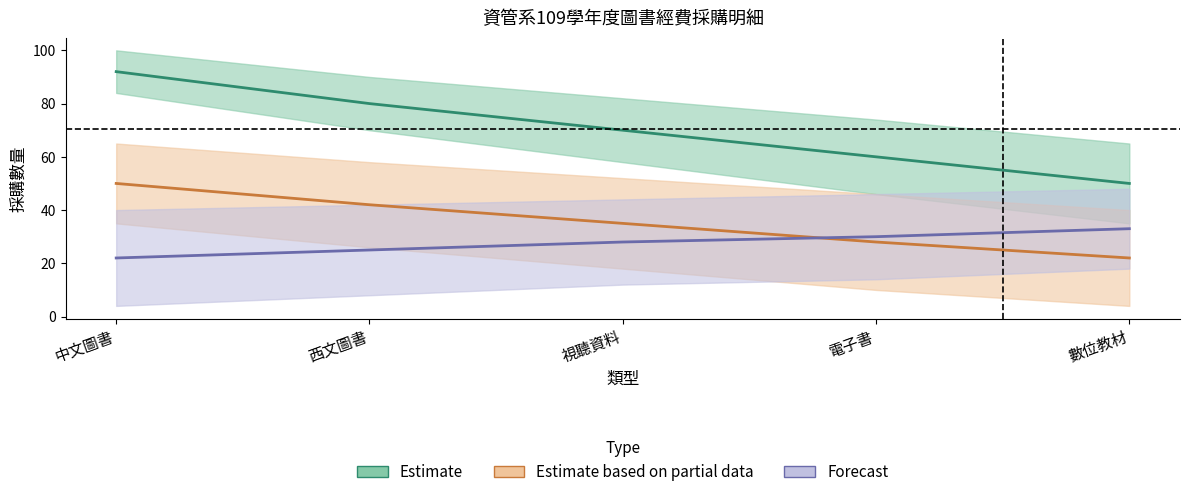

How many data points does each series have?

5